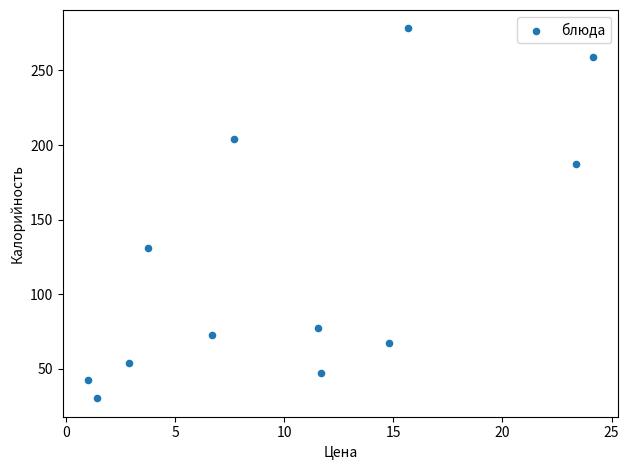

What is the average Y value?

120.9